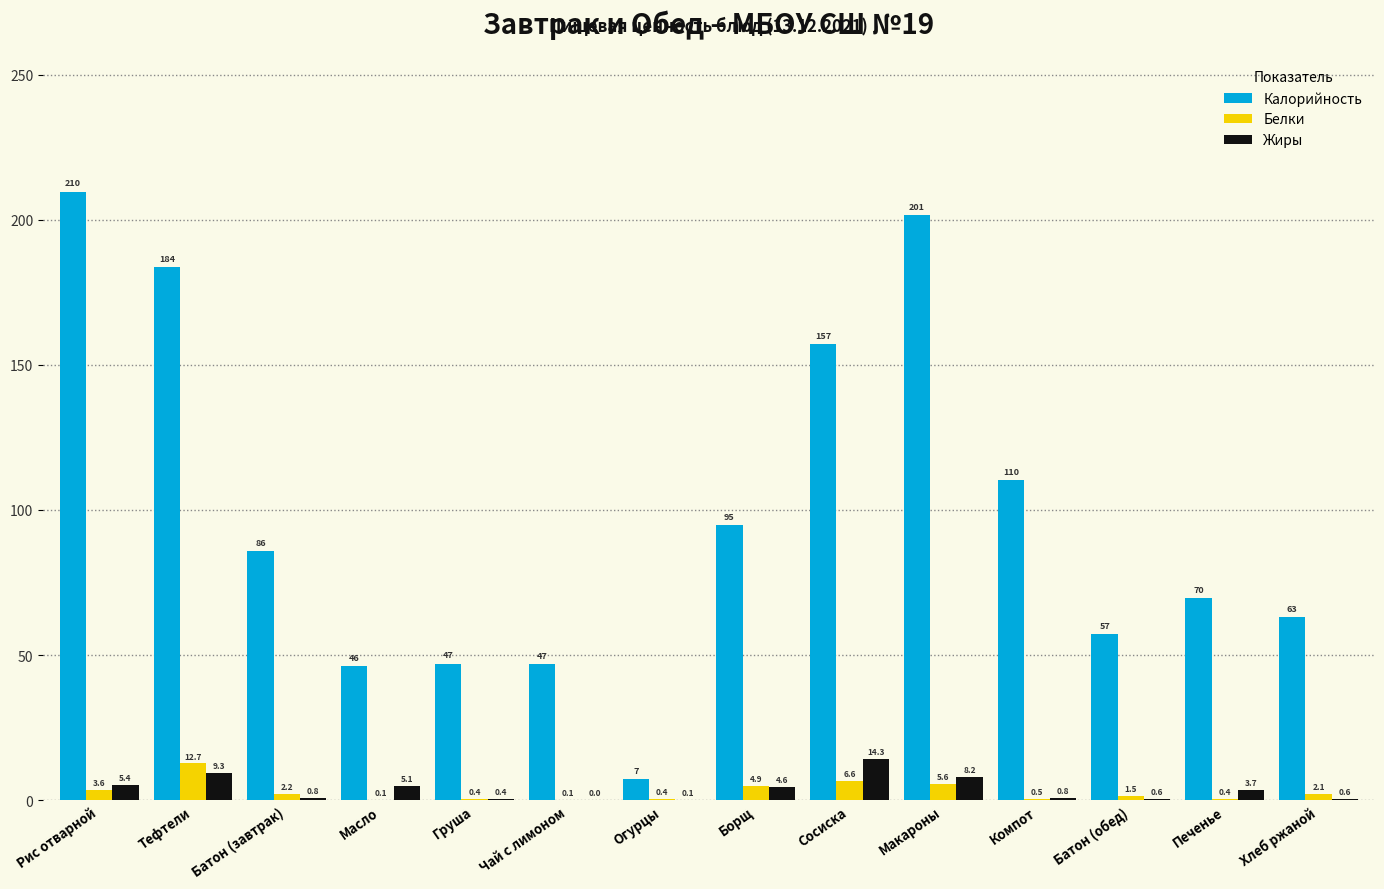

Count the number of data series in this chart.

3